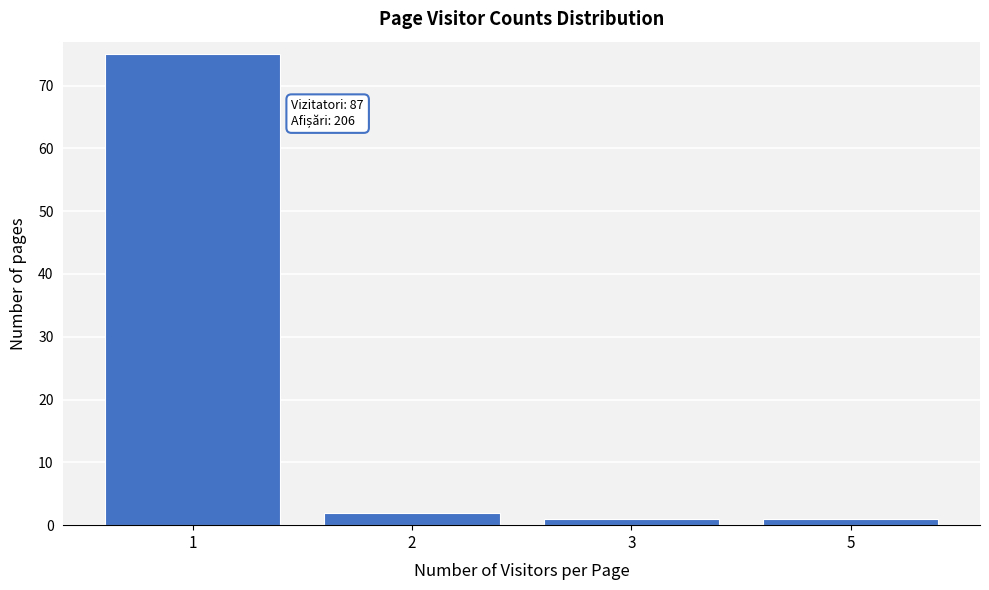

Reading right to left, extract all data points from this chart.

5=1	3=1	2=2	1=75